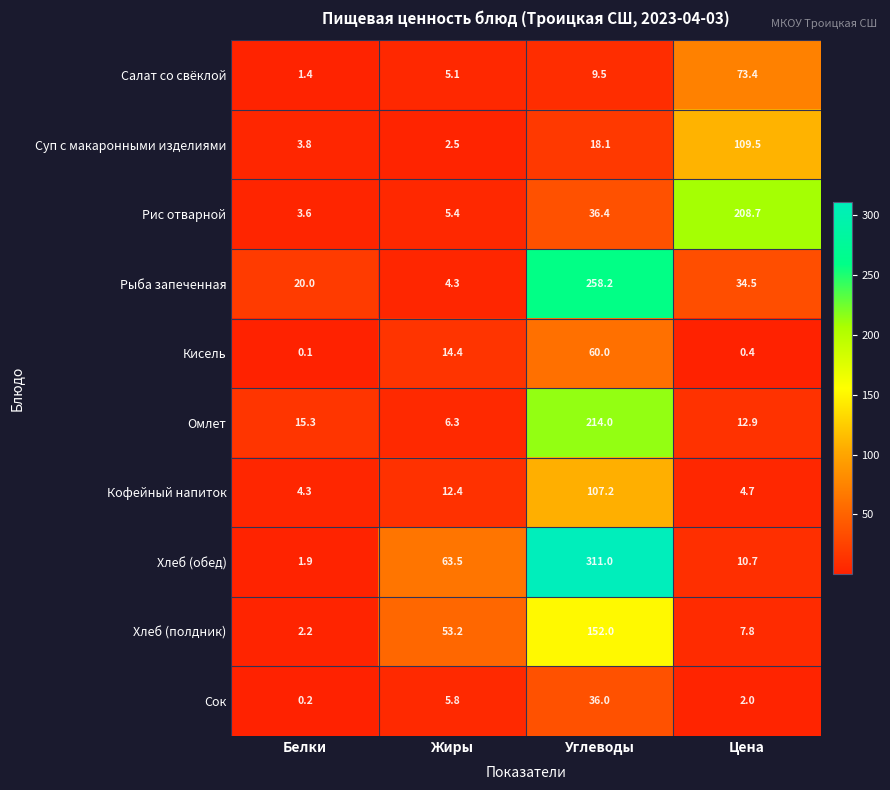

What is the minimum value shown in the chart?

0.1